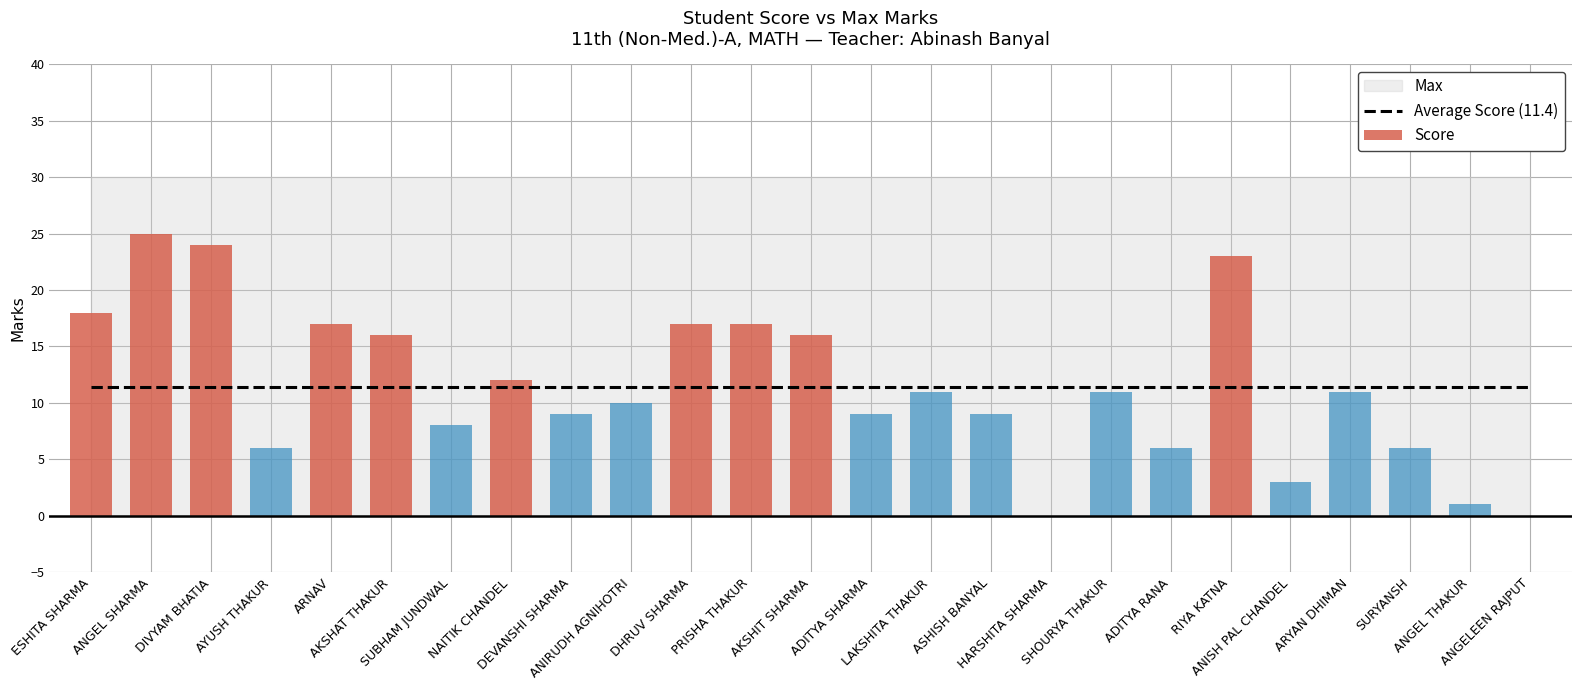

What is the total value across all series at ANIRUDH AGNIHOTRI?

40